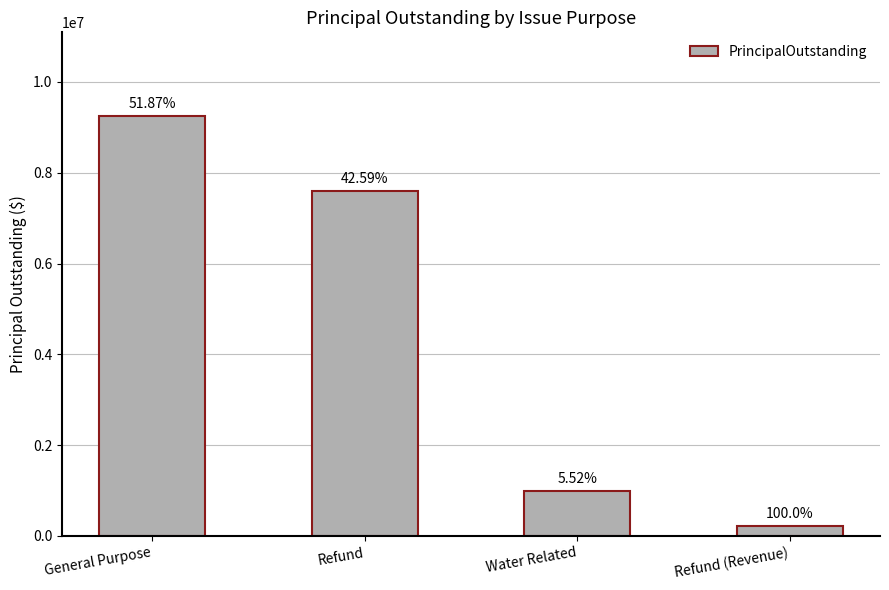

Which label corresponds to the largest value in the chart?

General Purpose